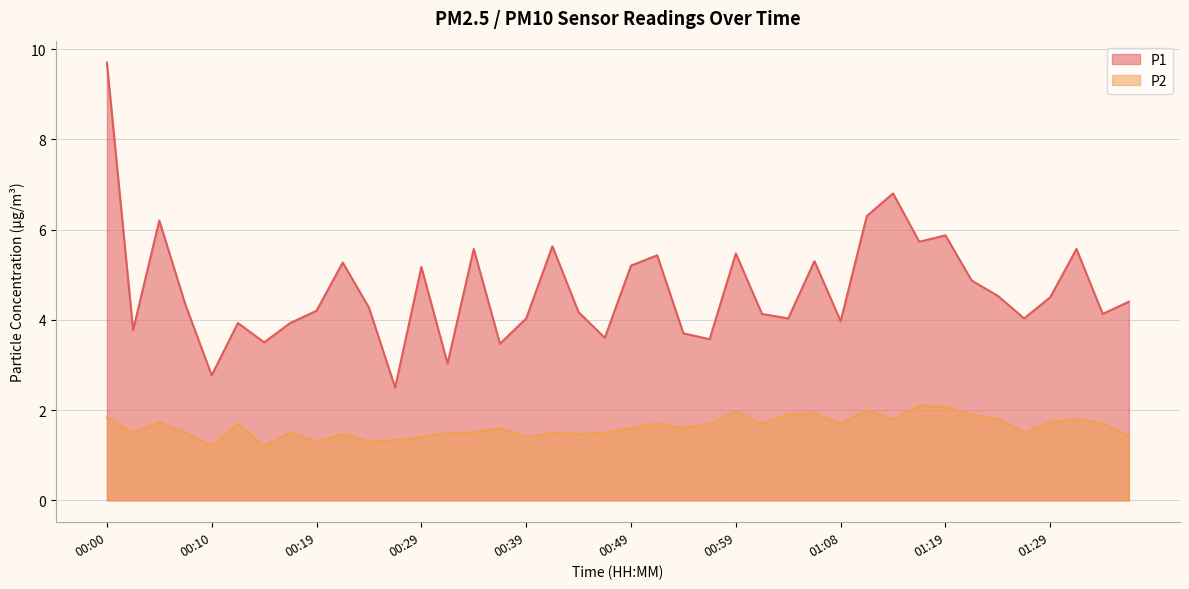

Where is the first local minimum for P1?

00:02